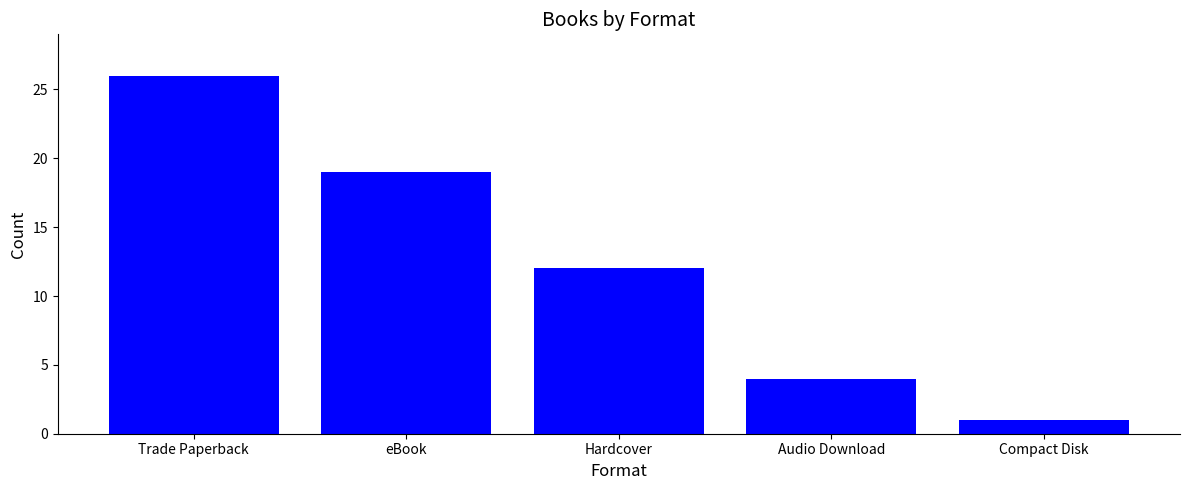

What is the label of the 2nd bar from the left?

eBook